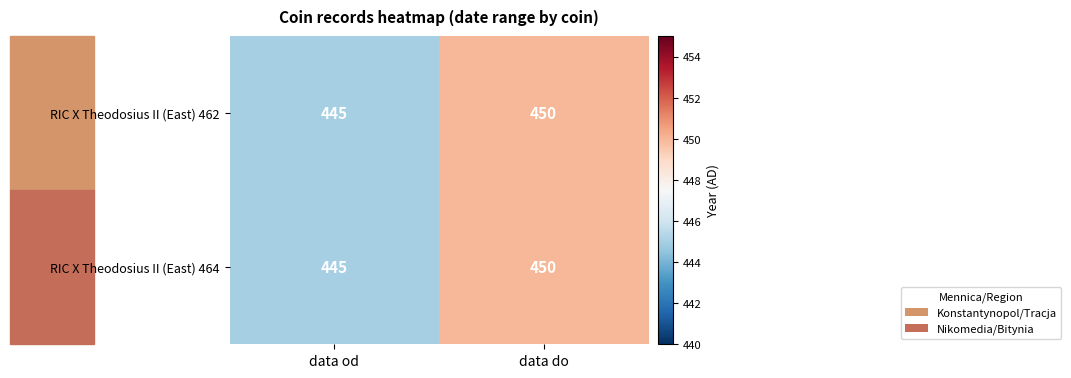

At how many categories does at least one series exceed 446?

1